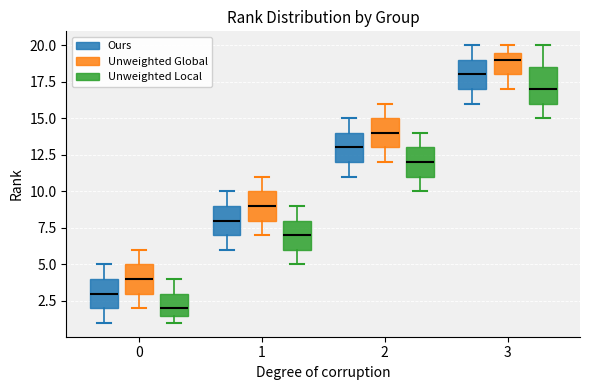

Reading left to right, read every box against the y-axis: the position of its median line, the range the box covers, and the ends of its whiskers. The values are not printed on the chart, so give them approximately, as read against the axis.

0 (Ours): median 3.0, box 2.0 to 4.0, whiskers 1.0 to 5.0
0 (Unweighted Global): median 4.0, box 3.0 to 5.0, whiskers 2.0 to 6.0
0 (Unweighted Local): median 2.0, box 1.5 to 3.0, whiskers 1.0 to 4.0
1 (Ours): median 8.0, box 7.0 to 9.0, whiskers 6.0 to 10.0
1 (Unweighted Global): median 9.0, box 8.0 to 10.0, whiskers 7.0 to 11.0
1 (Unweighted Local): median 7.0, box 6.0 to 8.0, whiskers 5.0 to 9.0
2 (Ours): median 13.0, box 12.0 to 14.0, whiskers 11.0 to 15.0
2 (Unweighted Global): median 14.0, box 13.0 to 15.0, whiskers 12.0 to 16.0
2 (Unweighted Local): median 12.0, box 11.0 to 13.0, whiskers 10.0 to 14.0
3 (Ours): median 18.0, box 17.0 to 19.0, whiskers 16.0 to 20.0
3 (Unweighted Global): median 19.0, box 18.0 to 19.5, whiskers 17.0 to 20.0
3 (Unweighted Local): median 17.0, box 16.0 to 18.5, whiskers 15.0 to 20.0